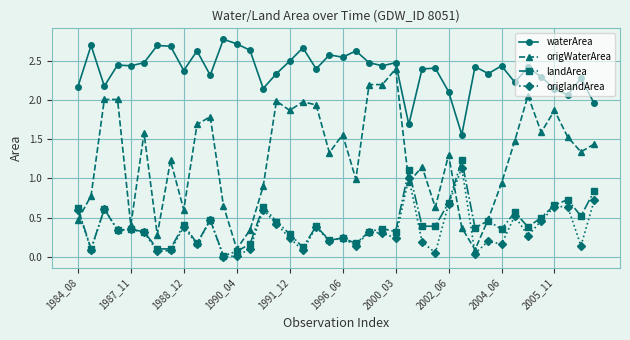

Which series has the widest spread of values?

origWaterArea